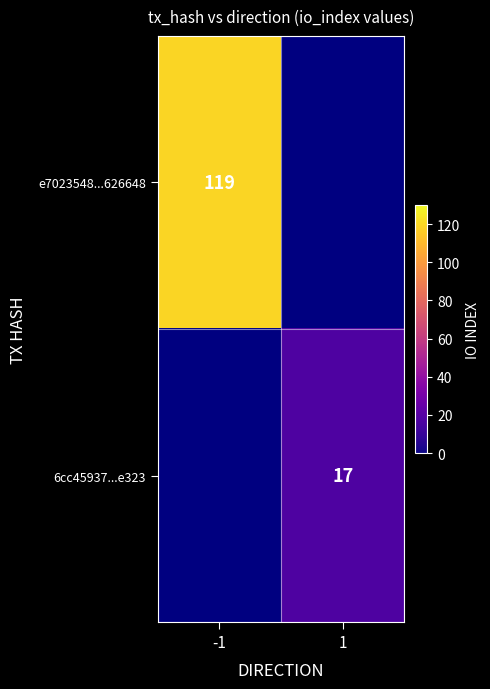

Is it true that 6cc45937...e323 equals 17 at 1?

True